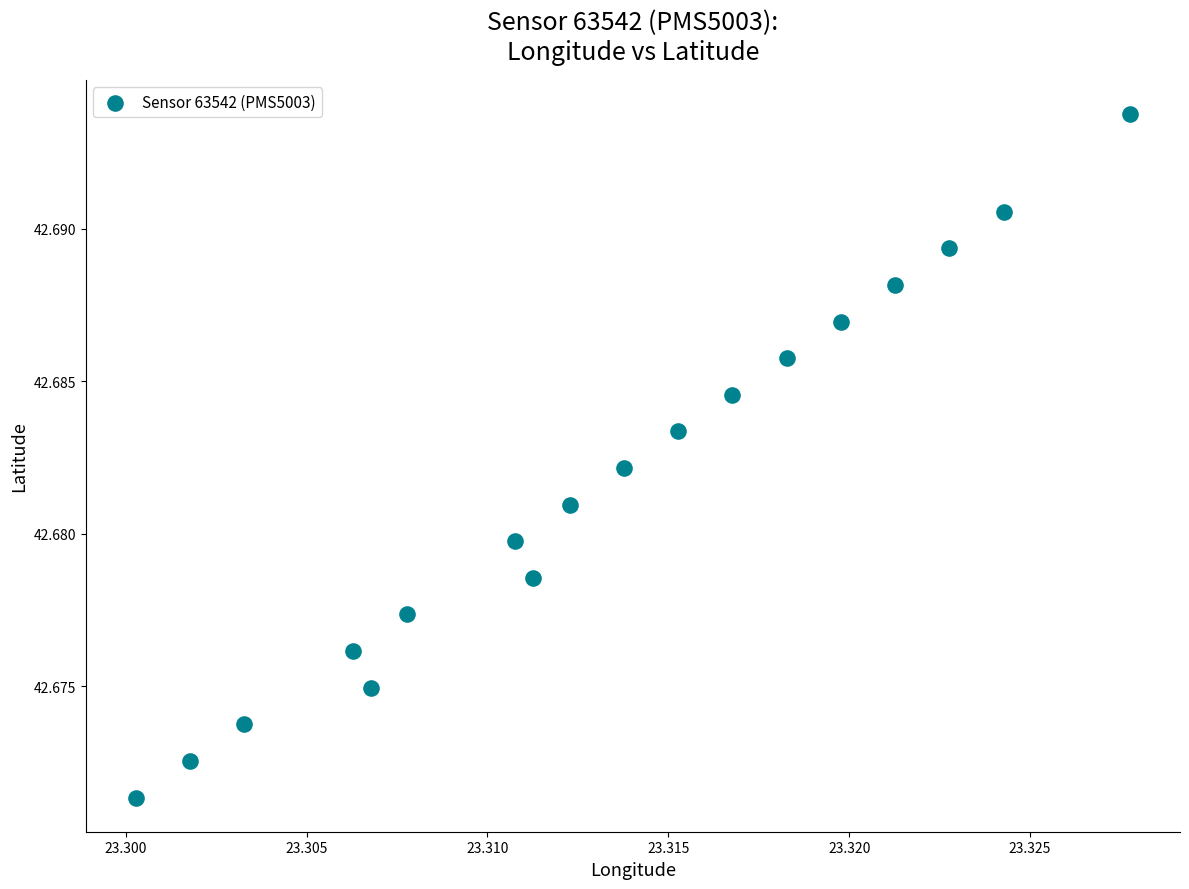

How many data points are displayed?

18